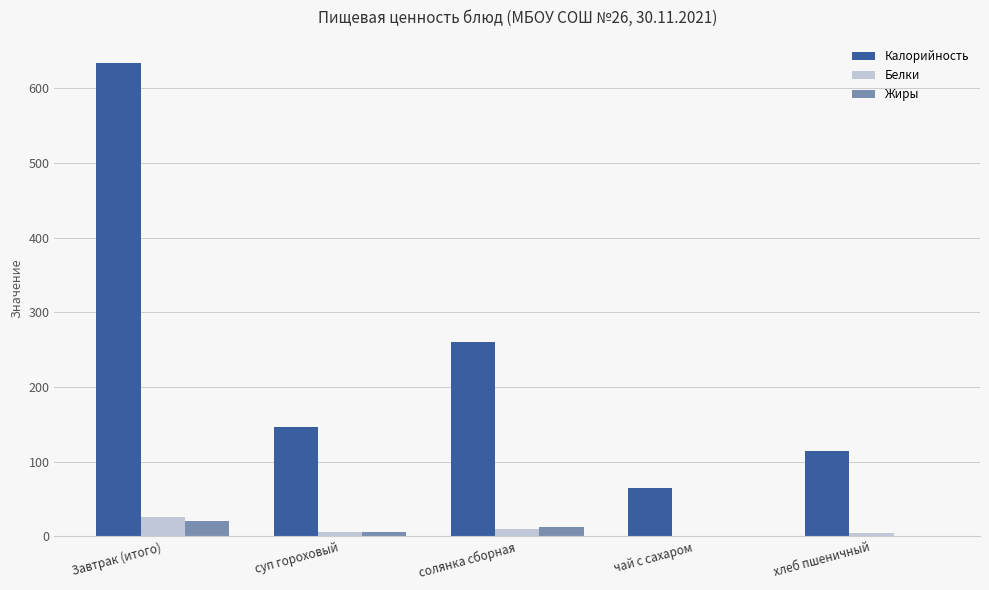

What is the sum of all Жиры values?

39.7